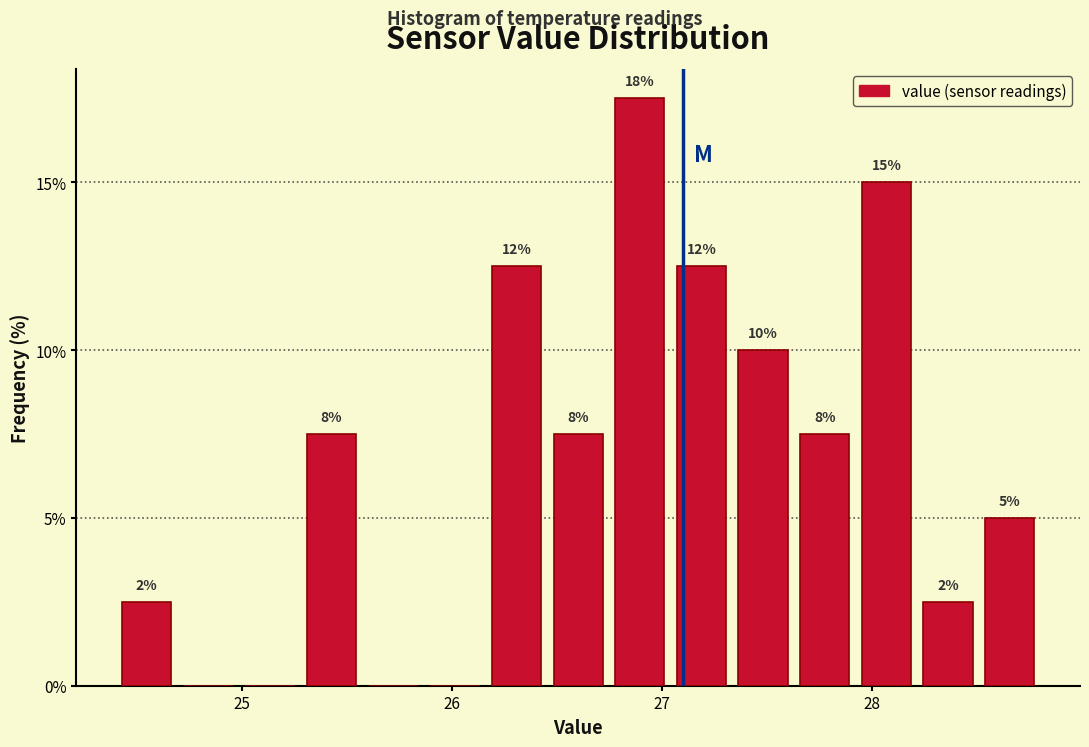

Around what value on the x-axis is the tallest bar? Give the approximate position of its centre, as read against the axis.

26.9